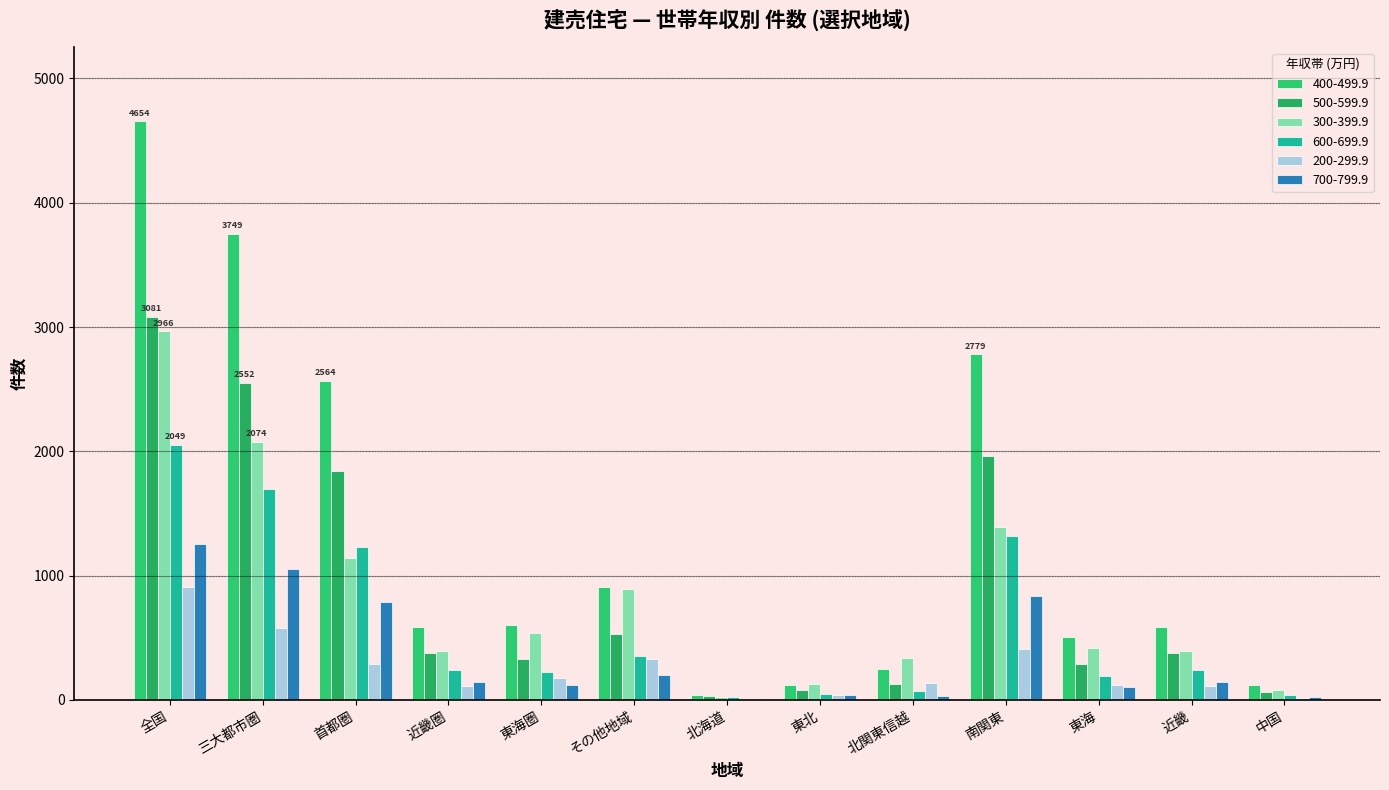

What is the label of the 3rd bar from the left?

首都圏